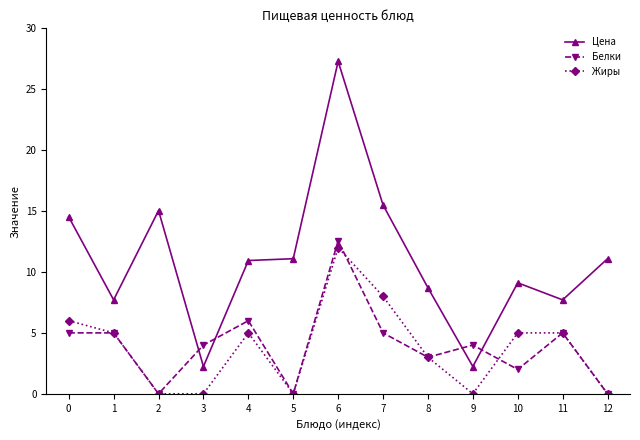

What are all the series names shown in the legend?

Цена, Белки, Жиры